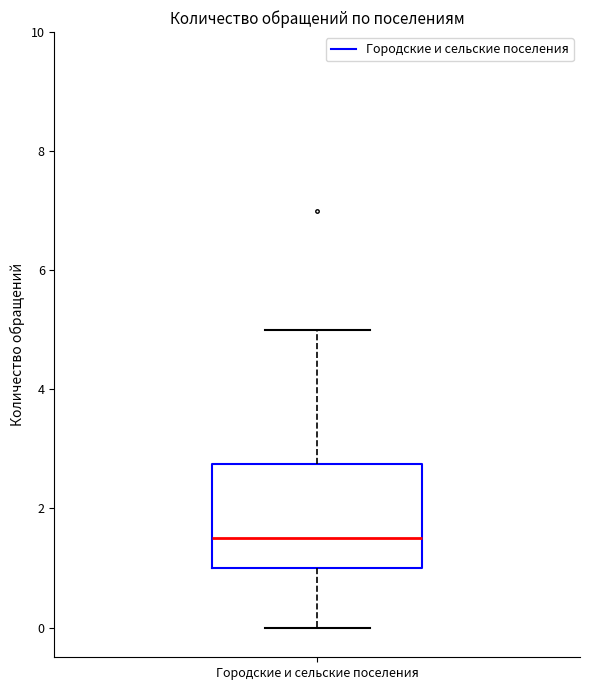

Where is the upper edge of the box for Городские и сельские поселения on the y-axis? The values are not printed on the chart, so give them approximately, as read against the axis.

2.8